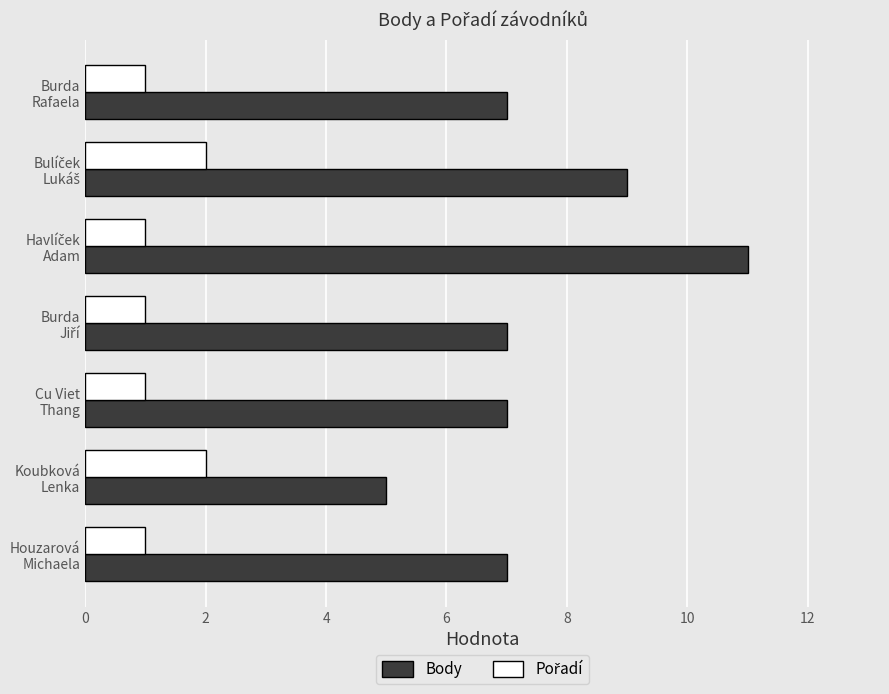

What is the maximum value shown in the chart?

11